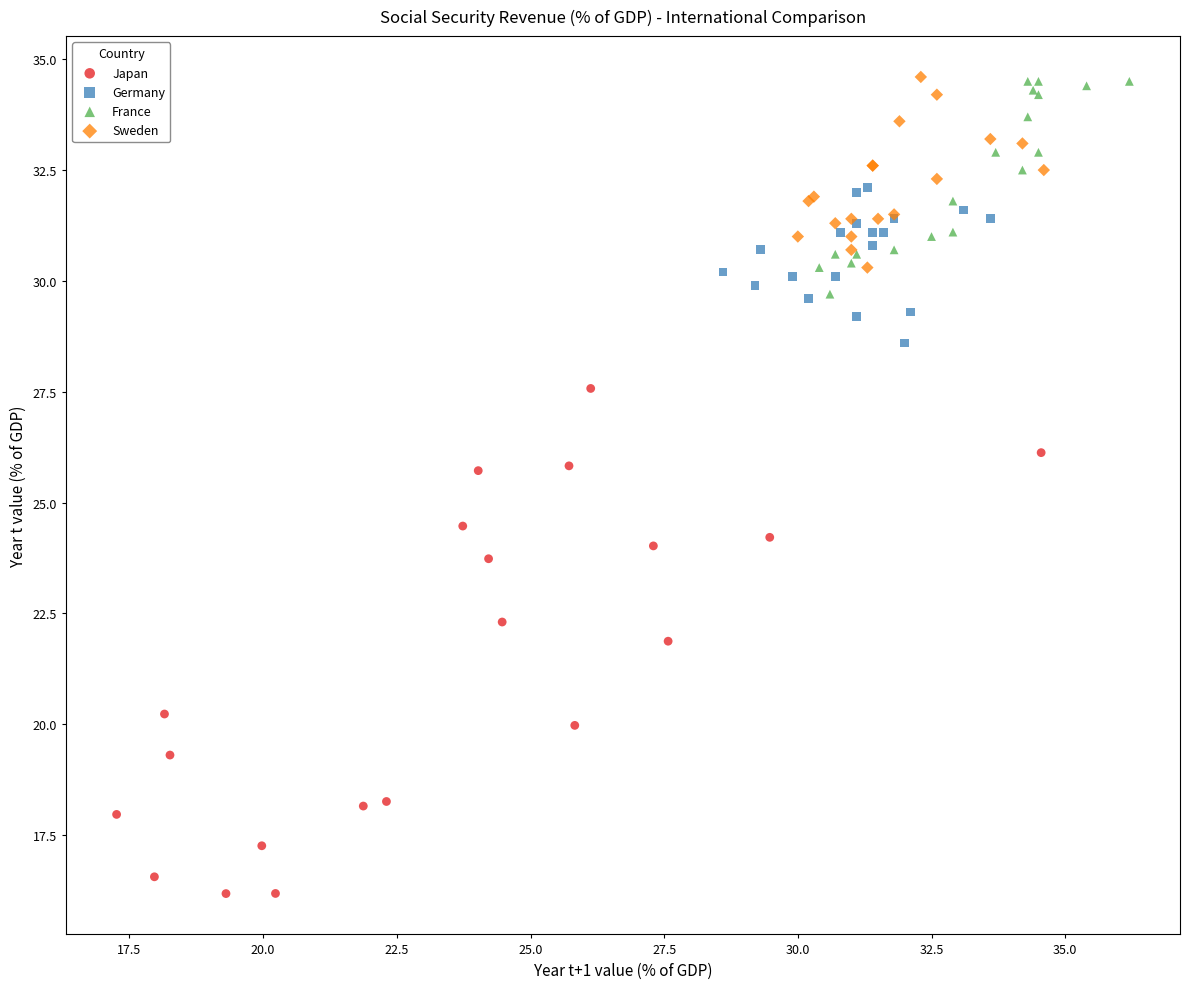

What are all the series names shown in the legend?

Japan, Germany, France, Sweden